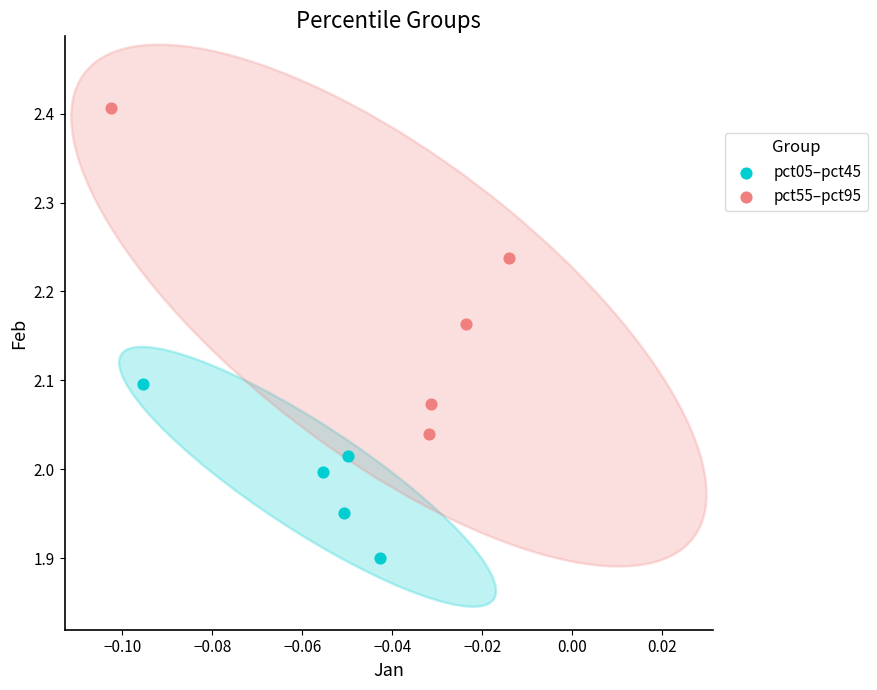

Which series has the widest spread of Y values?

pct55–pct95